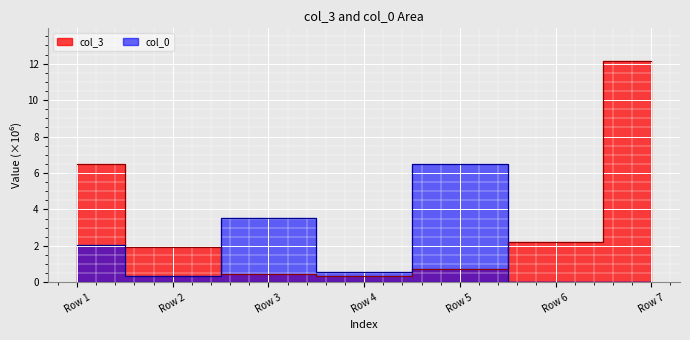

Count the number of data series in this chart.

2